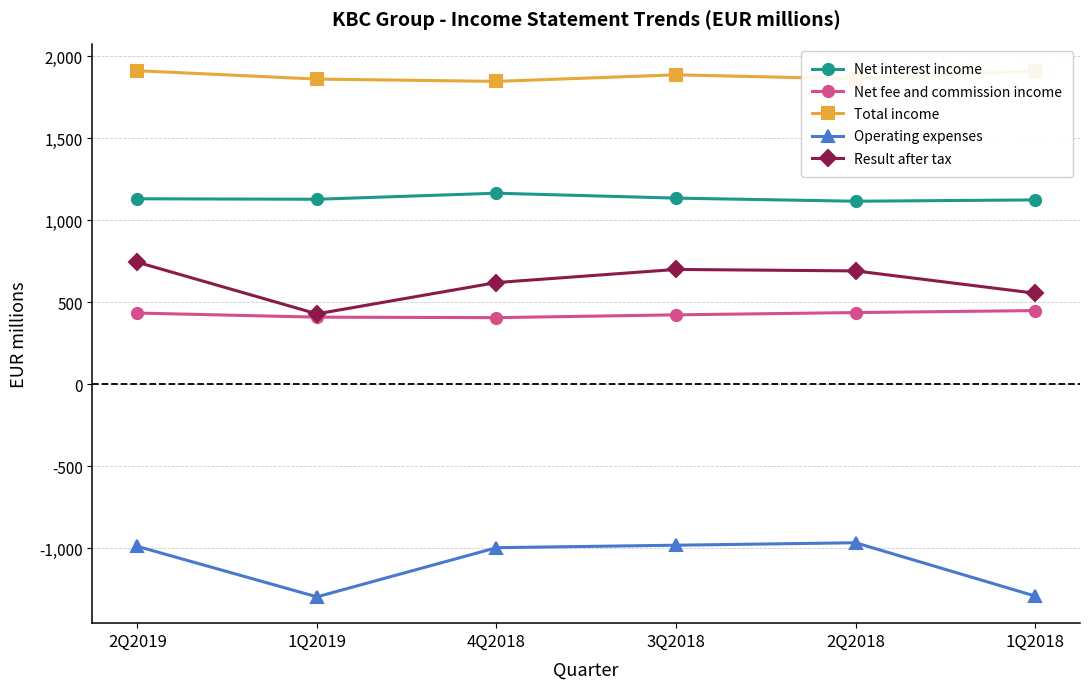

What is the label of the 5th point from the left?

2Q2018